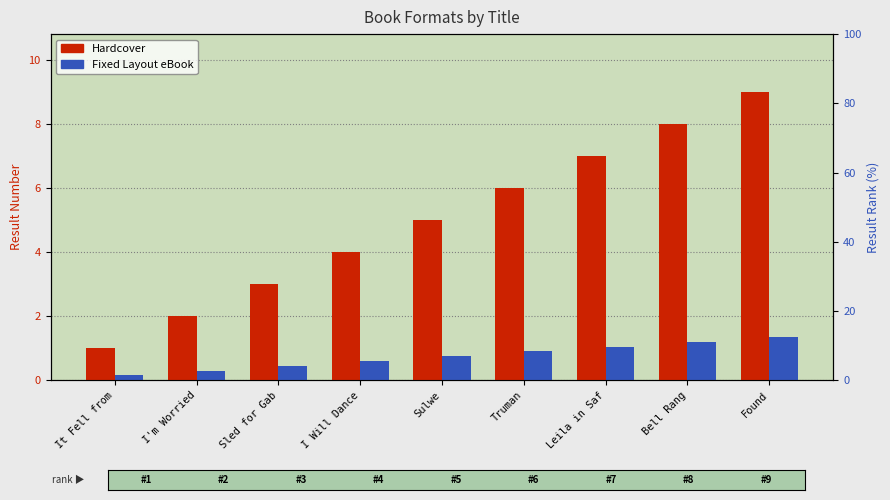

Which label corresponds to the largest value in the chart?

Found